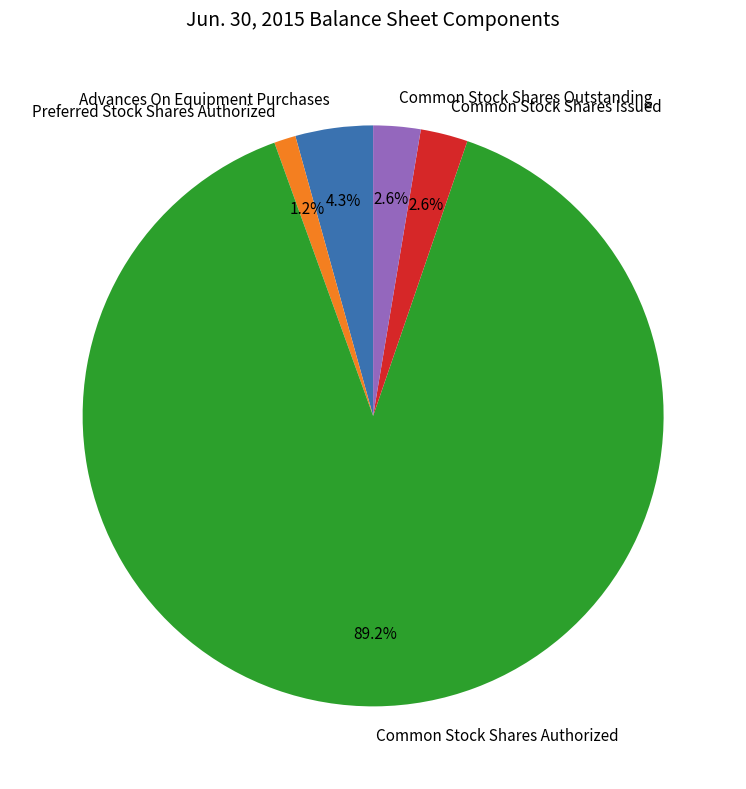

What is the largest slice in the pie chart?

Common Stock Shares Authorized